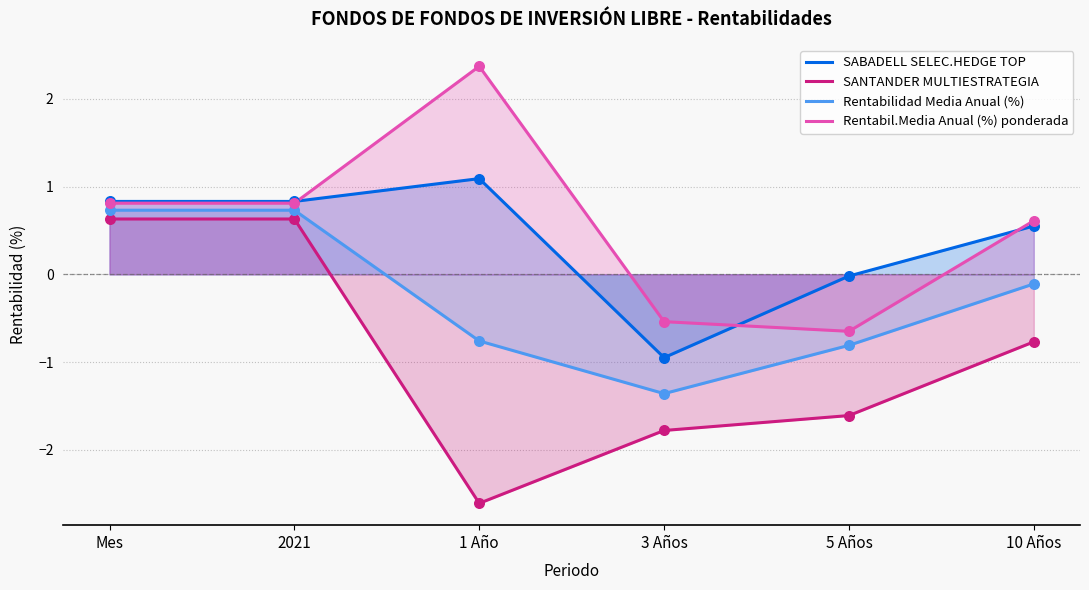

Which series has the largest total across all categories?

Rentabil.Media Anual (%) ponderada